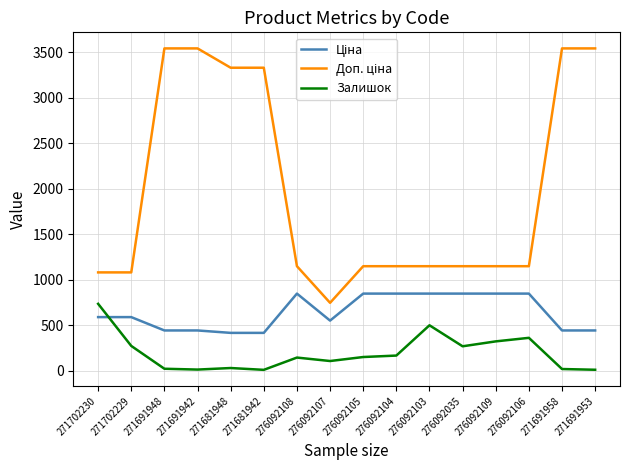

What is the total value across all series at 276092103?

2498.2